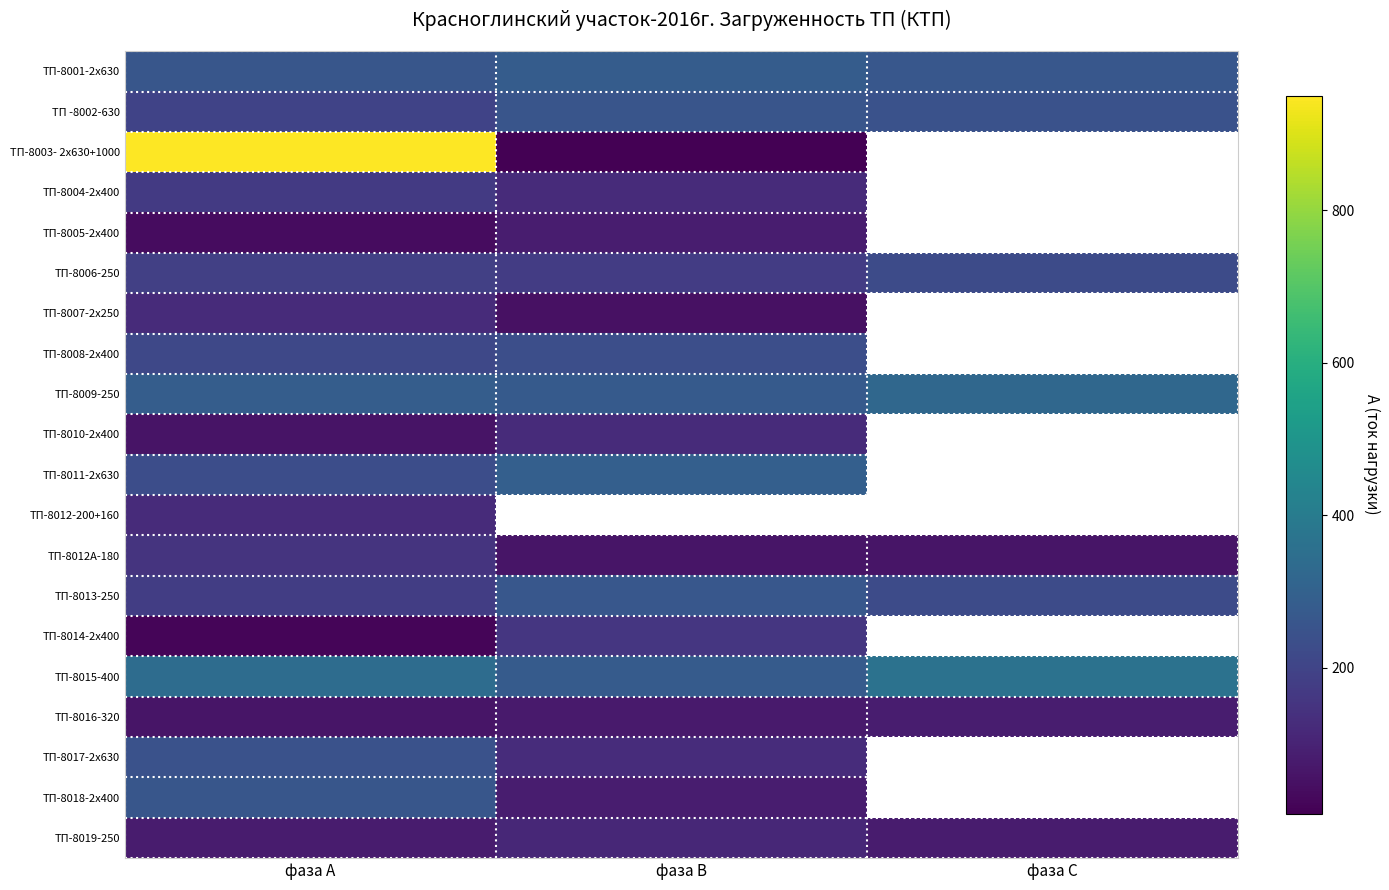

Which series has the widest spread of values?

ТП-8003- 2х630+1000